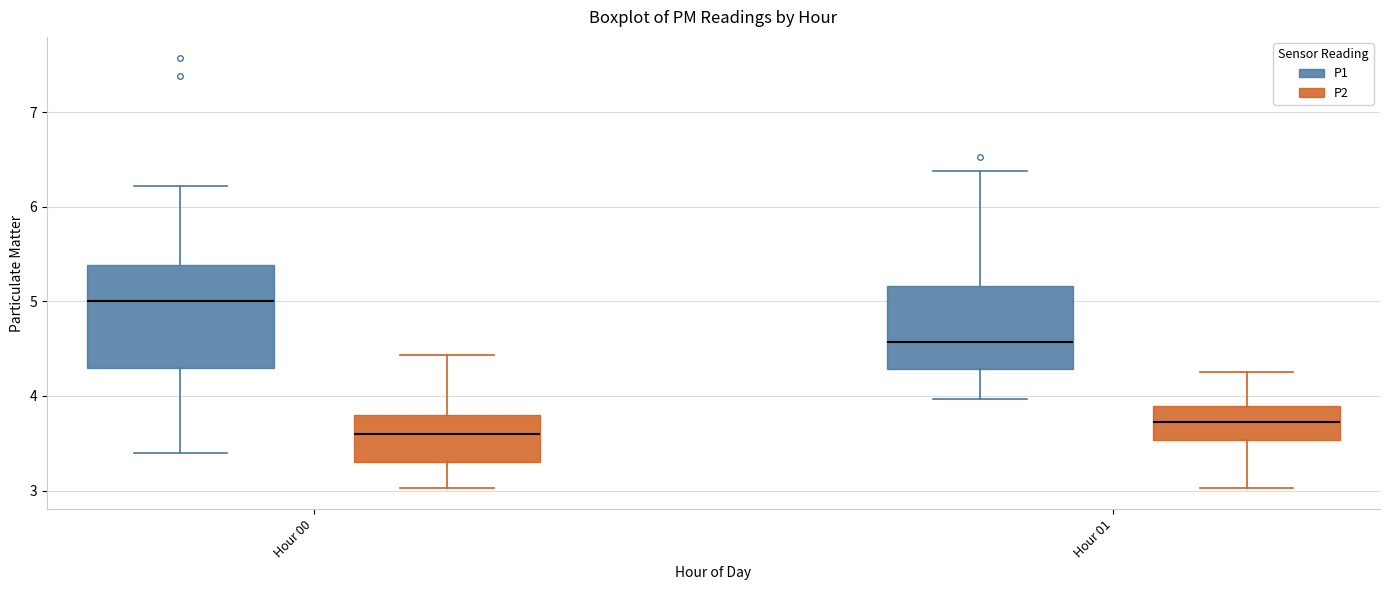

Reading left to right, transcribe this box plot: for each box, give where its median line is, the range the box spans, and where its two whiskers end, as read against the y-axis. The values are not printed on the chart, so give them approximately, as read against the axis.

Hour 00 (P1): median 5.0, box 4.3 to 5.4, whiskers 3.4 to 6.2
Hour 00 (P2): median 3.6, box 3.3 to 3.8, whiskers 3.0 to 4.4
Hour 01 (P1): median 4.6, box 4.3 to 5.2, whiskers 4.0 to 6.4
Hour 01 (P2): median 3.7, box 3.5 to 3.9, whiskers 3.0 to 4.3